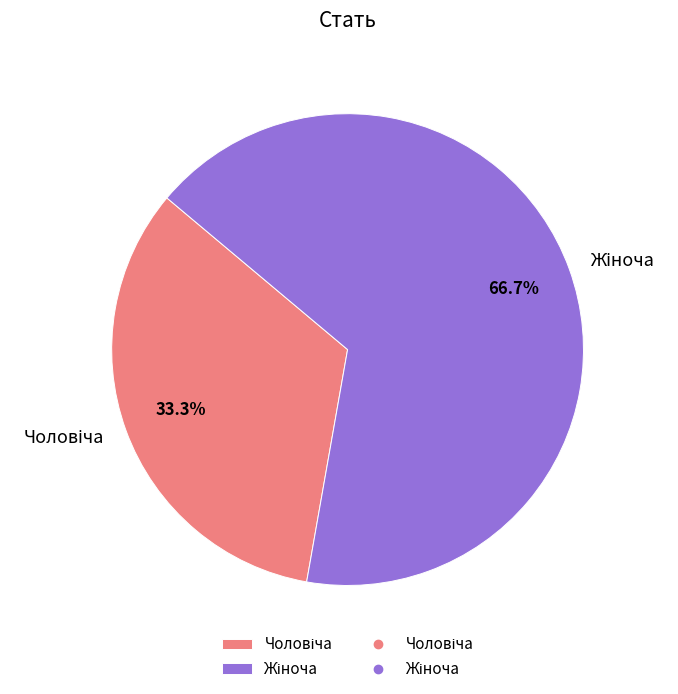

To the nearest percent, what is the difference between the largest and smallest slice percentages?

33%